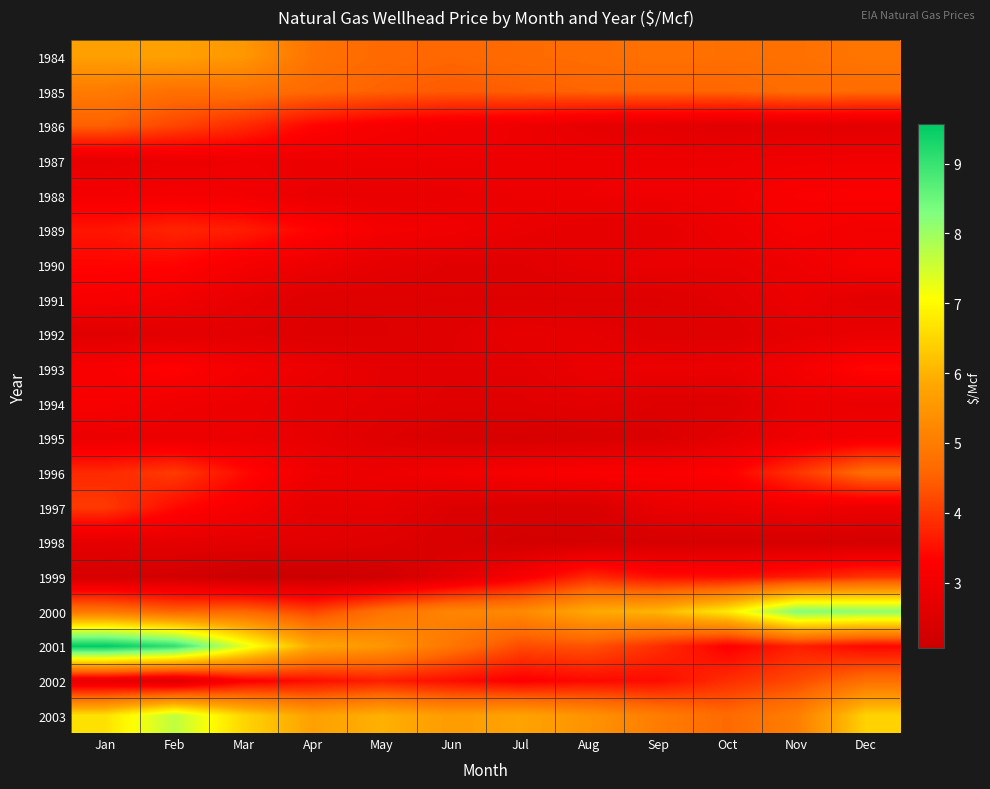

Which series has the widest spread of values?

2001